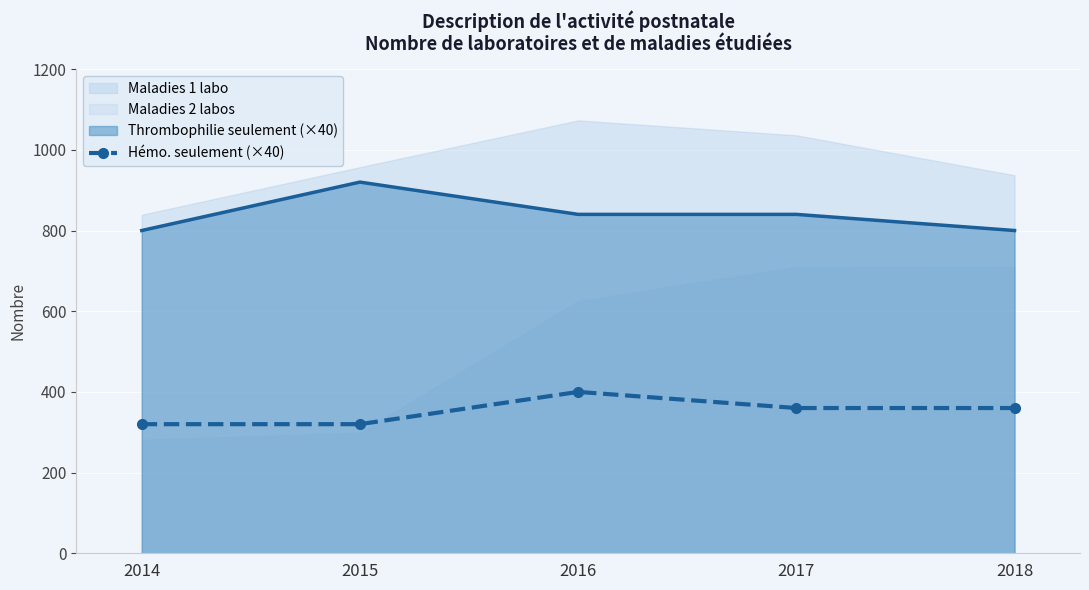

Rank the categories by value from lowest to highest.

2014, 2015, 2017, 2018, 2016